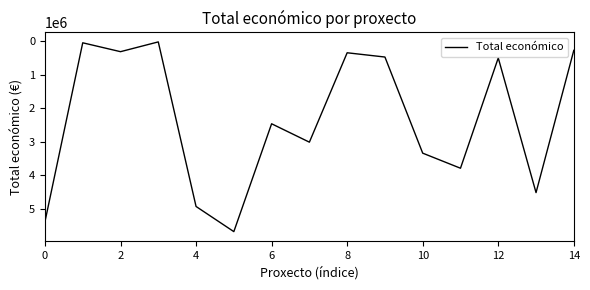

What is the difference between the maximum and minimum values?

5666199